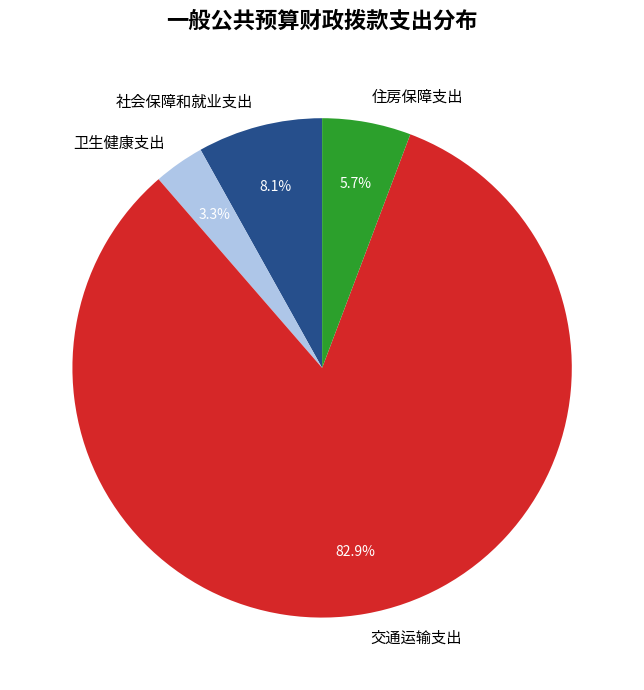

To the nearest percent, what portion does 卫生健康支出 represent?

3%